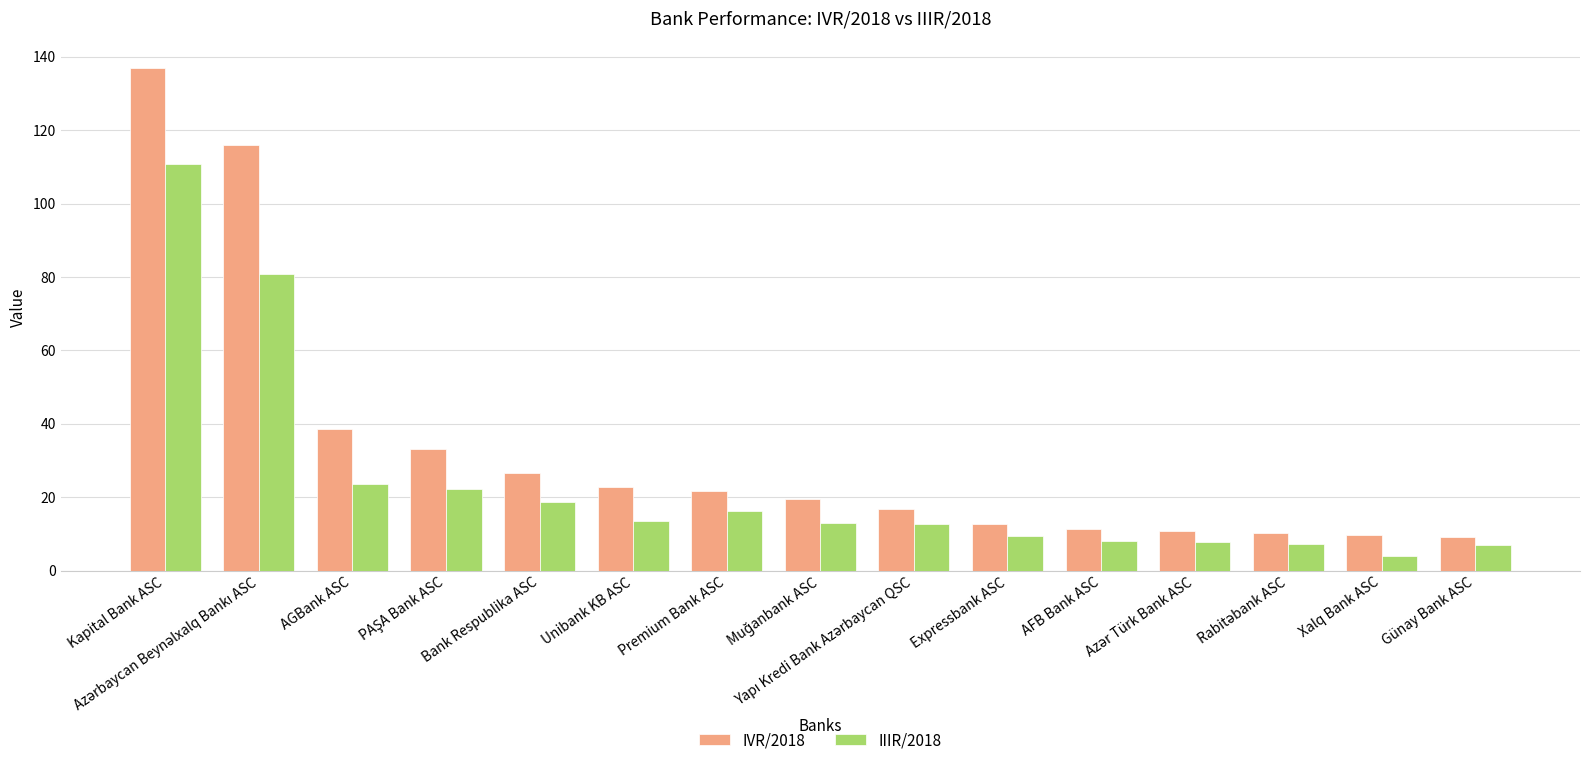

The IVR/2018 series shows 17.4 at AFB Bank ASC. True or false?

False